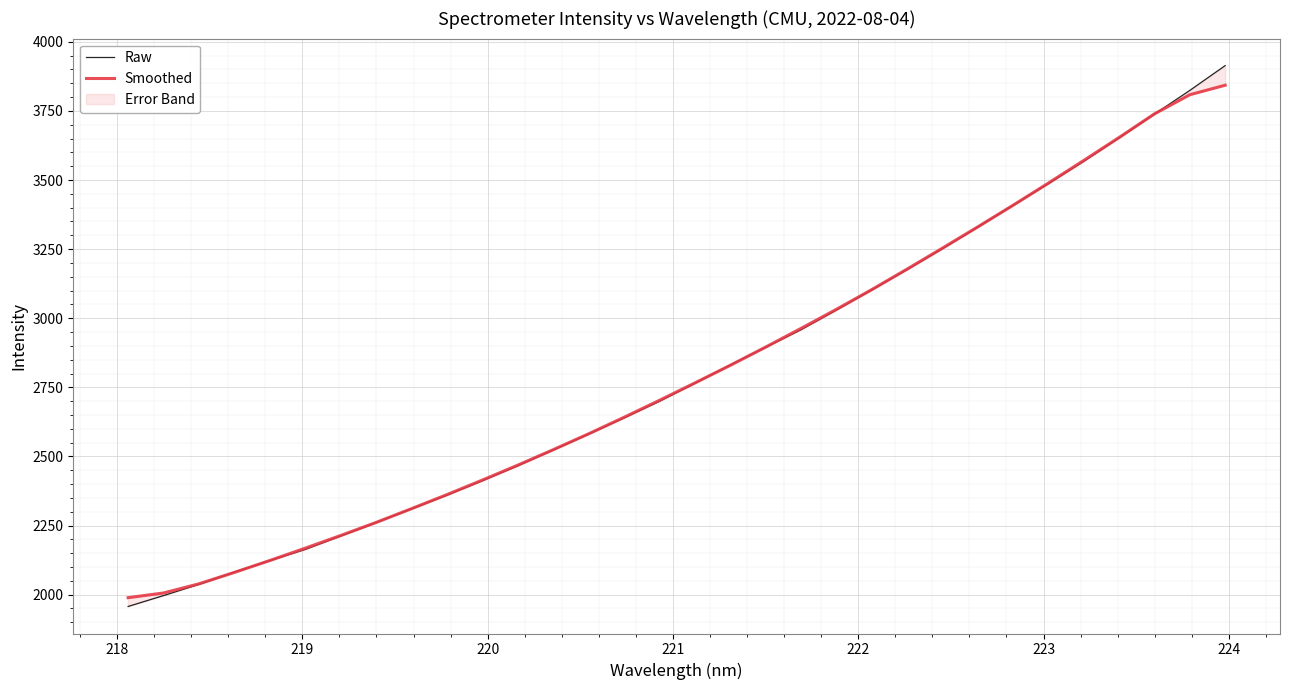

Which series has the largest total across all categories?

Raw